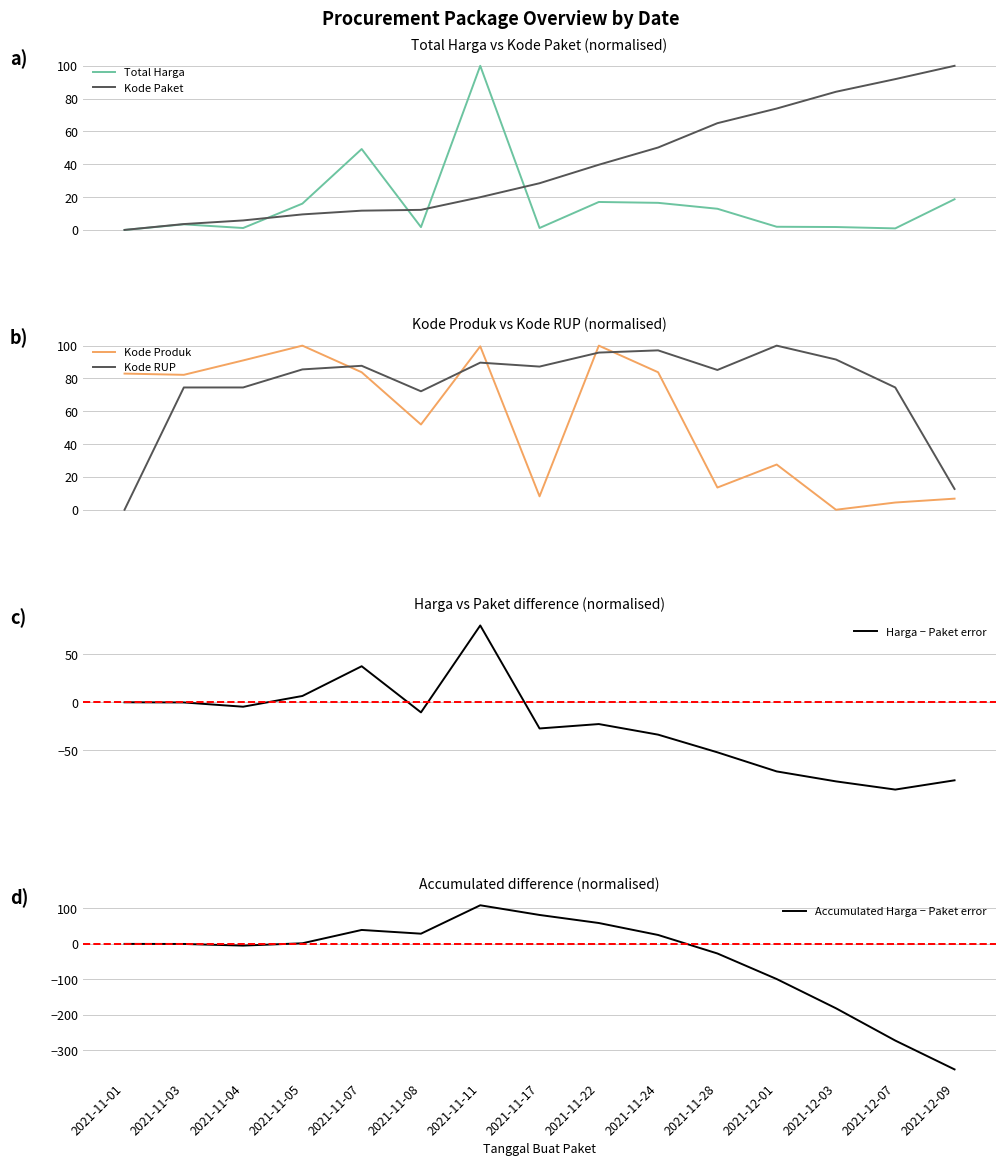

What is the difference between the Accumulated Harga − Paket error values at 2021-11-07 and 2021-11-17?

42.2